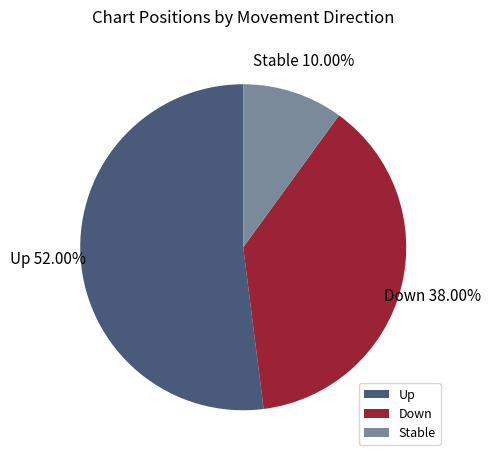

To the nearest percent, what is the average slice percentage?

33%